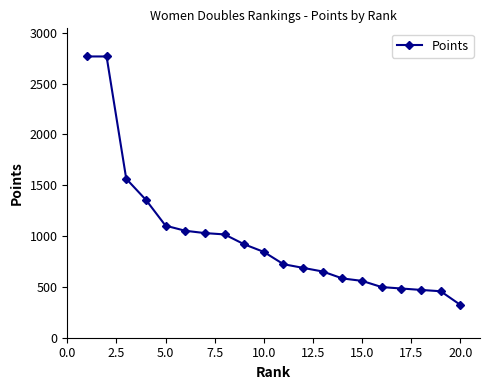

What is the greatest value displayed?

2766